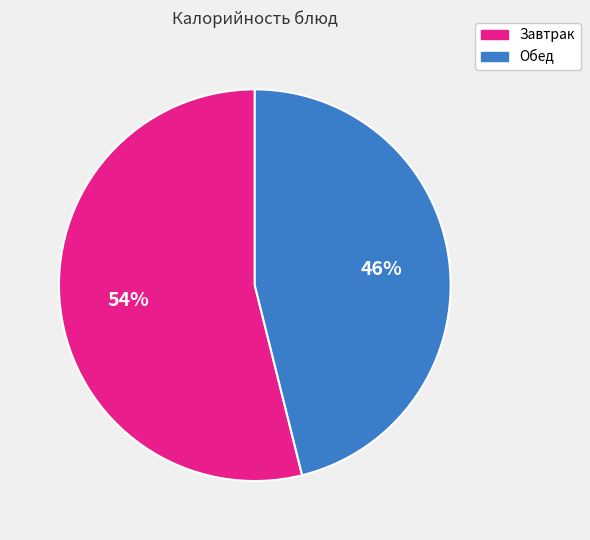

To the nearest percent, what is the average slice percentage?

50%